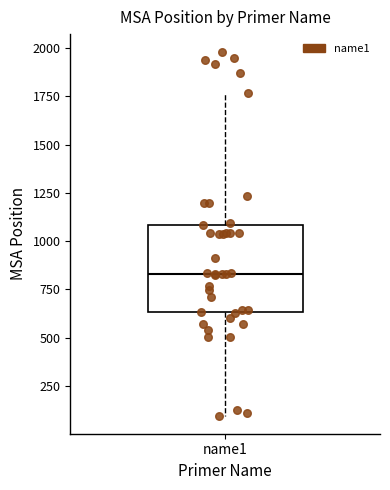

Transcribe this box plot: give where the median line is, the range the box spans, and where the two whiskers end, as read against the y-axis. The values are not printed on the chart, so give them approximately, as read against the axis.

median 850, box 650 to 1100, whiskers 100 to 1750